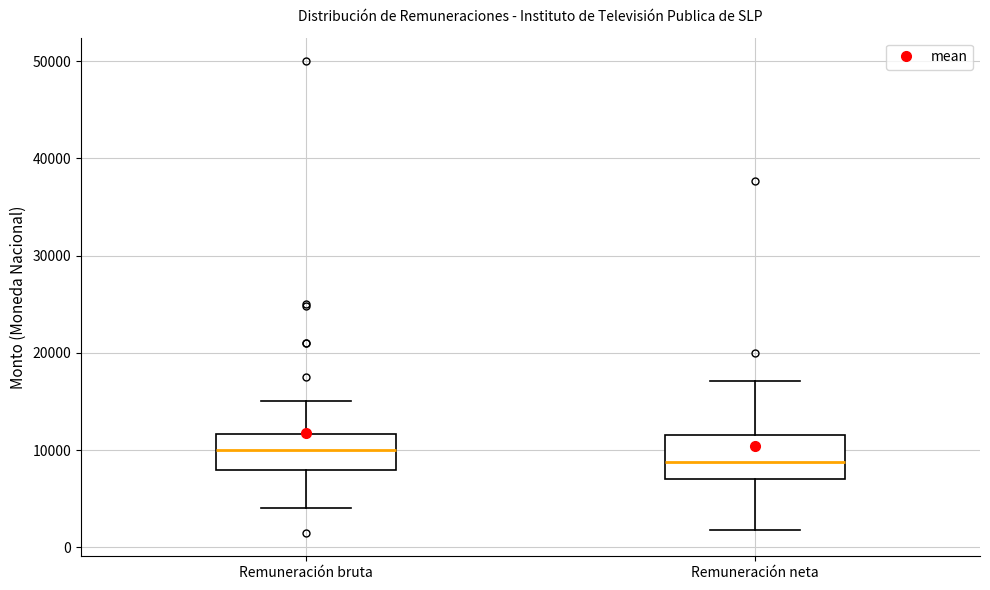

Where does the median line of the box for Remuneración neta sit on the y-axis? The values are not printed on the chart, so give them approximately, as read against the axis.

9000